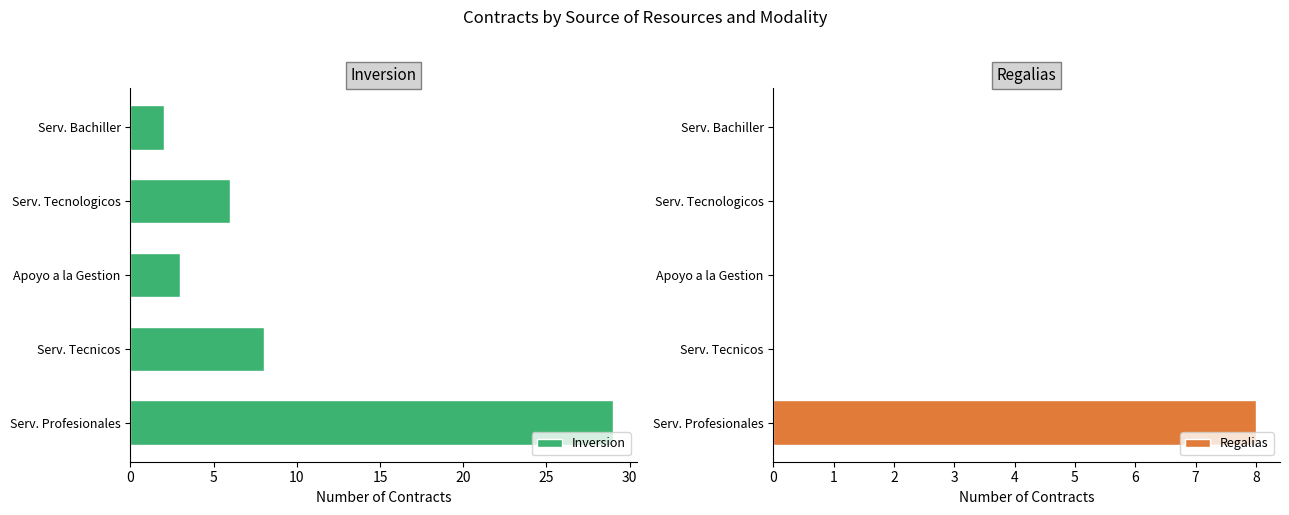

The value of Inversion at Apoyo a la Gestion is 3. True or false?

True